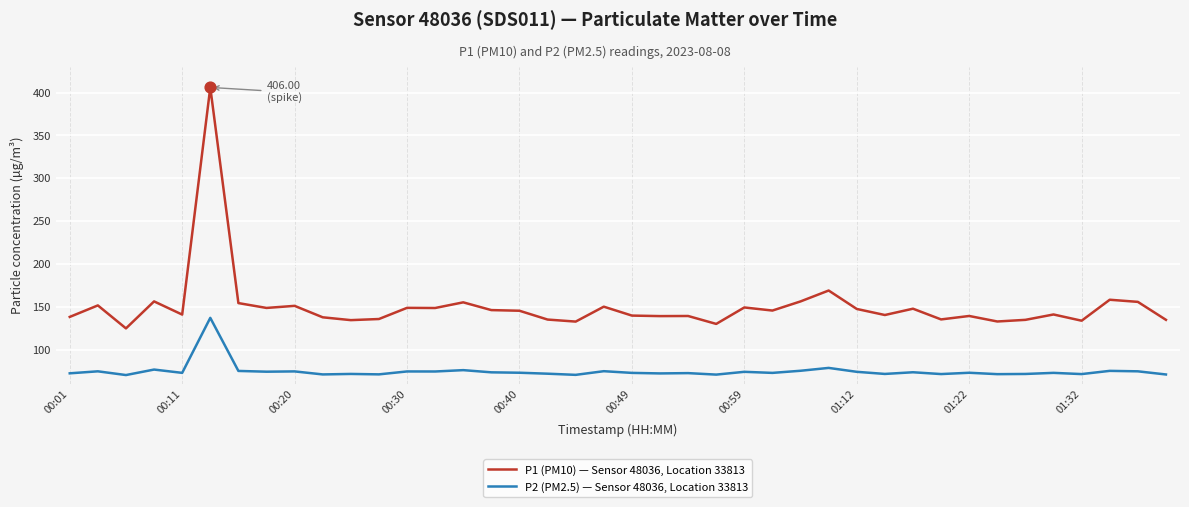

What are all the series names shown in the legend?

P1 (PM10) — Sensor 48036, Location 33813, P2 (PM2.5) — Sensor 48036, Location 33813